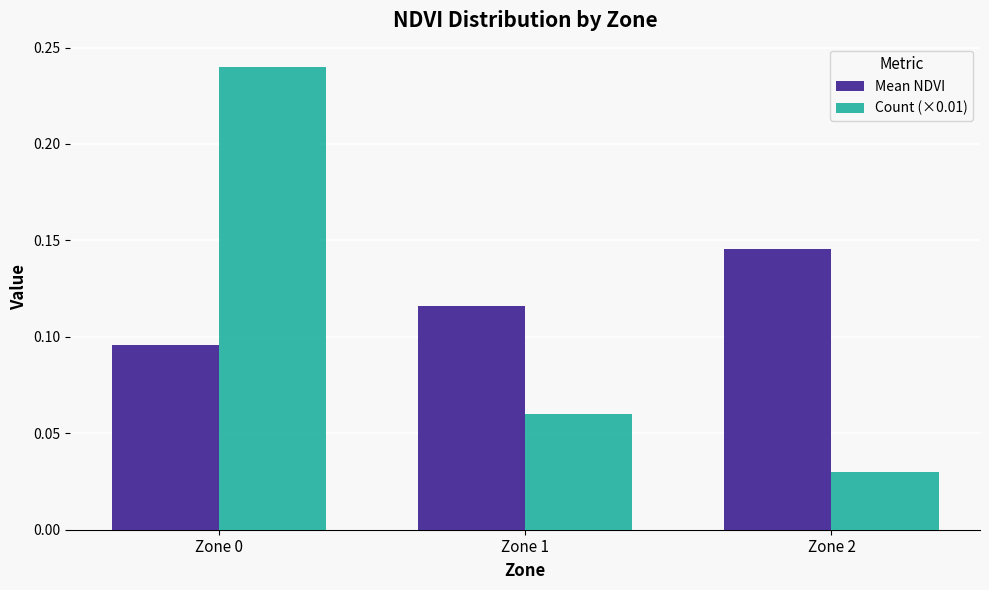

At how many categories does at least one series exceed 0?

3